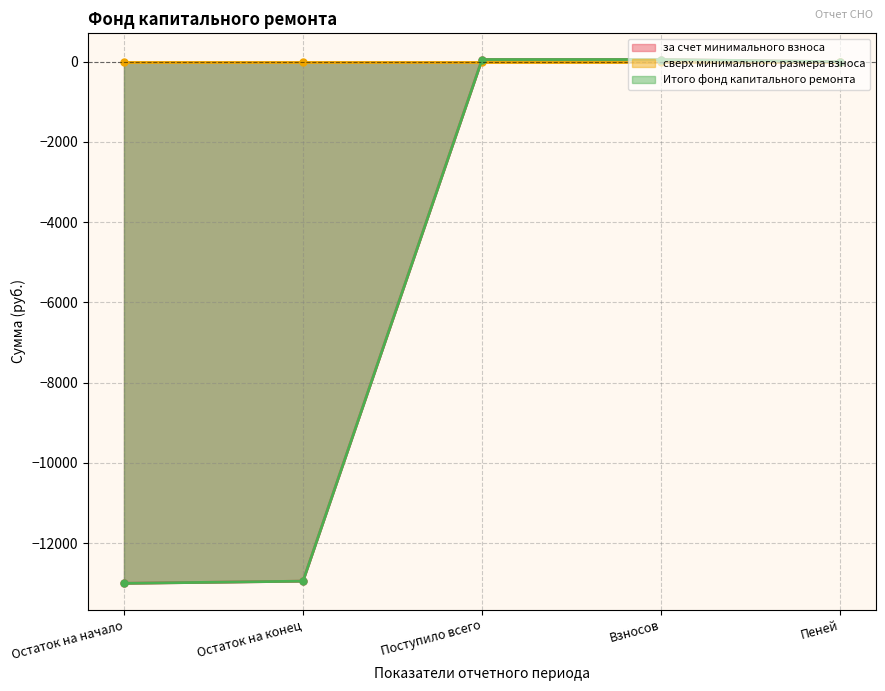

Which series has the largest total across all categories?

за счет минимального взноса